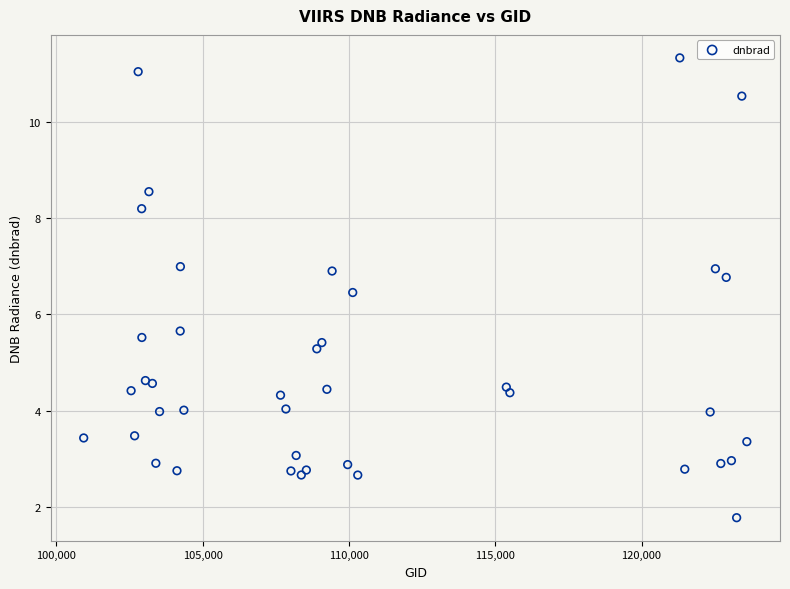

What Y value in the scatter plot is closest to 6?

5.7